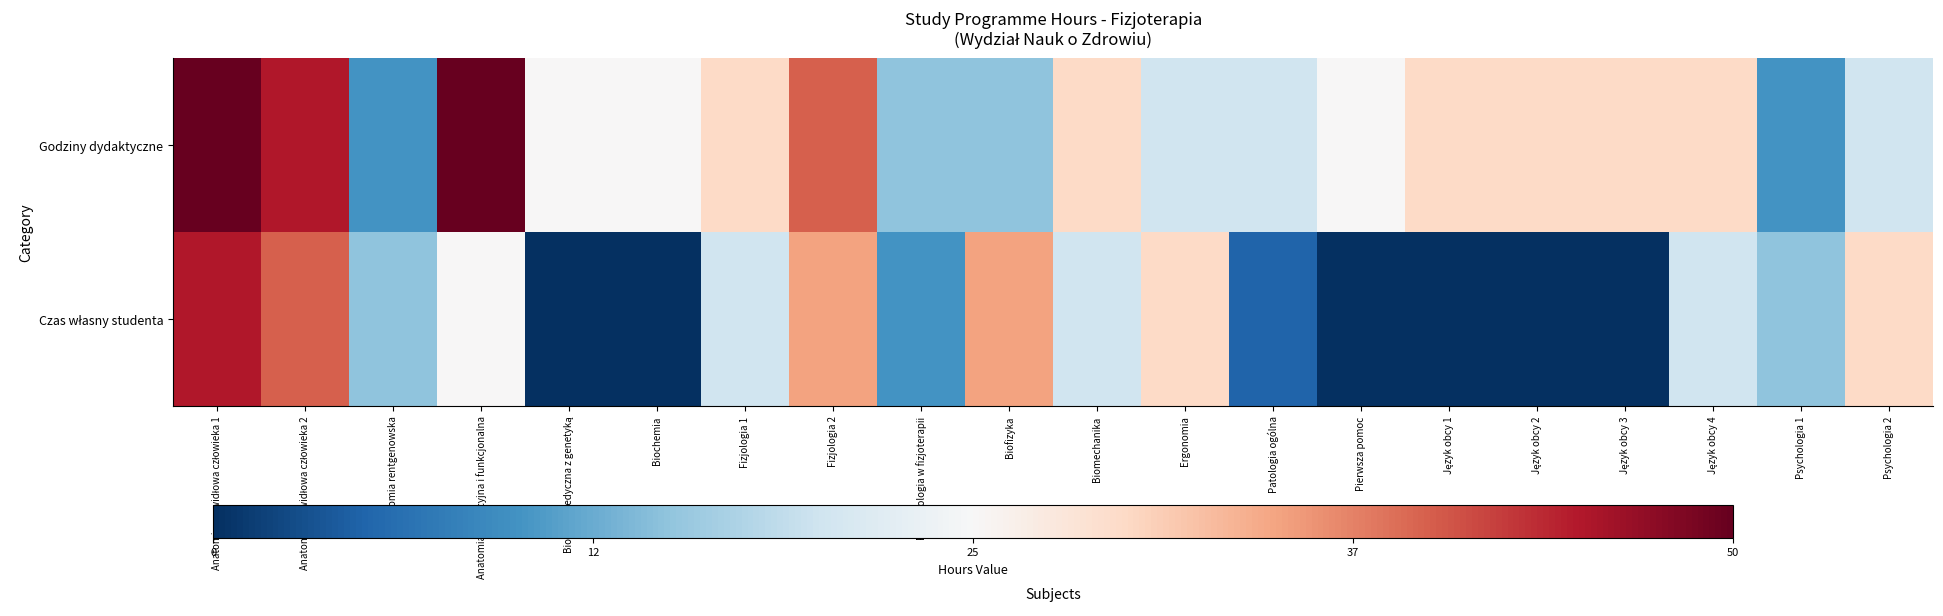

Which series changed the most between Biochemia and Fizjologia 2?

Czas własny studenta